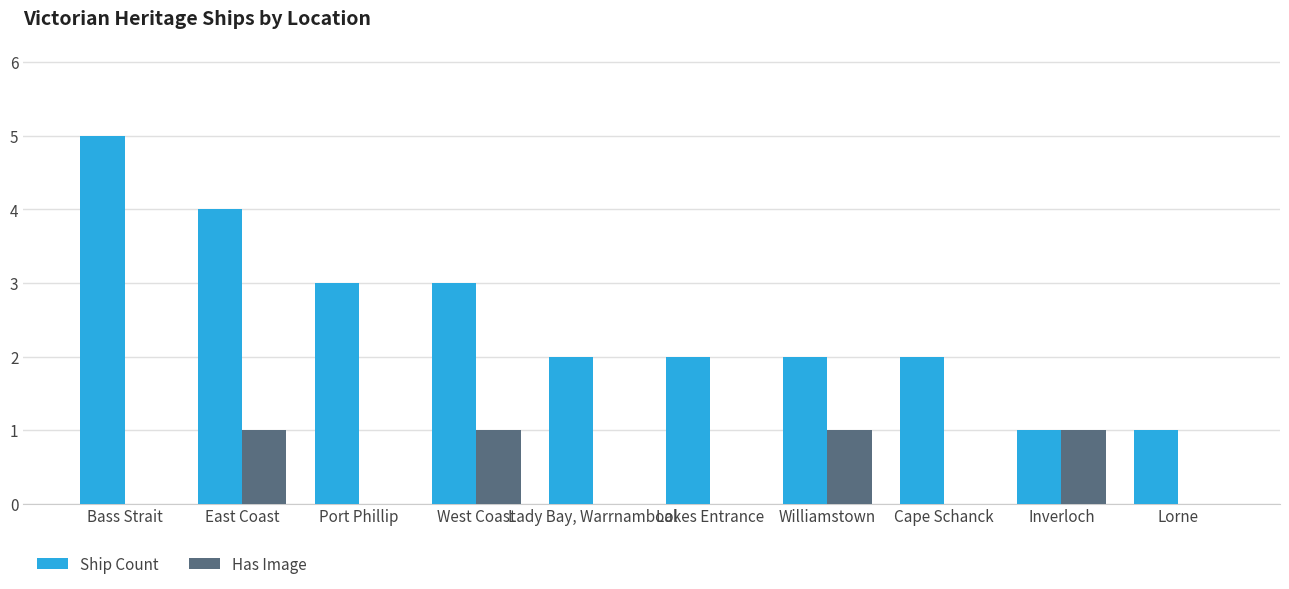

True or false: Ship Count has a value of 2 at Inverloch.

False